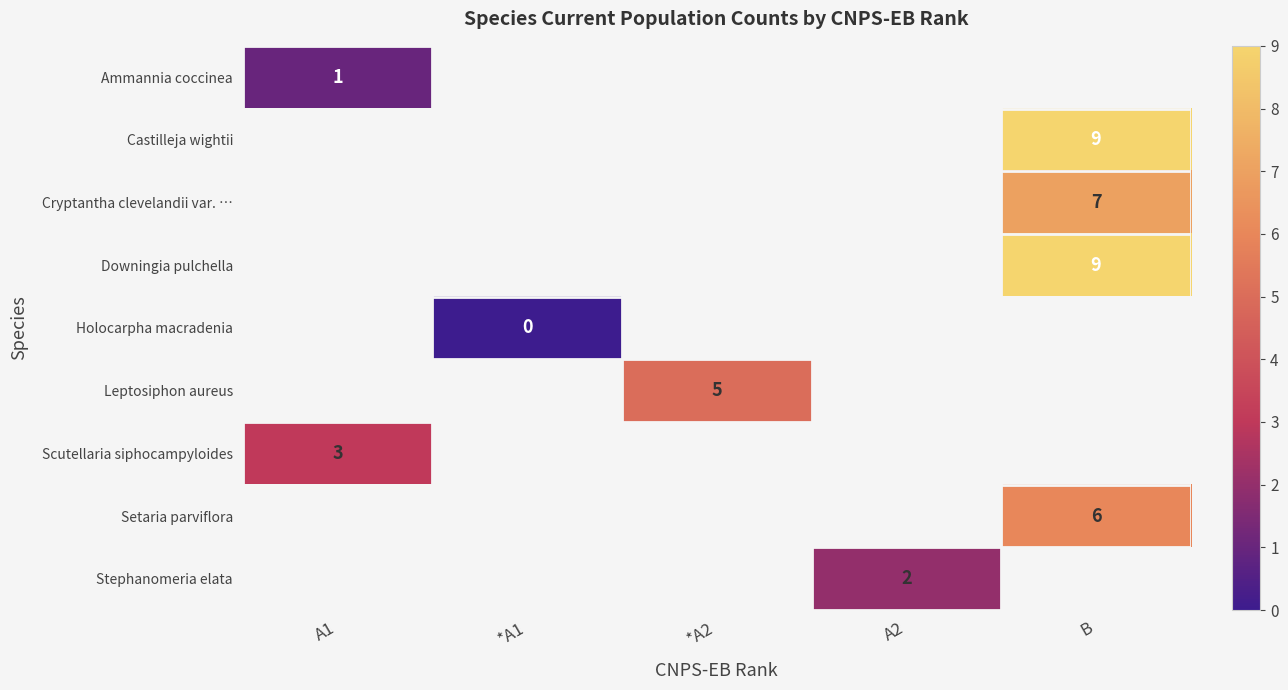

The Scutellaria siphocampyloides series shows 1 at A1. True or false?

False